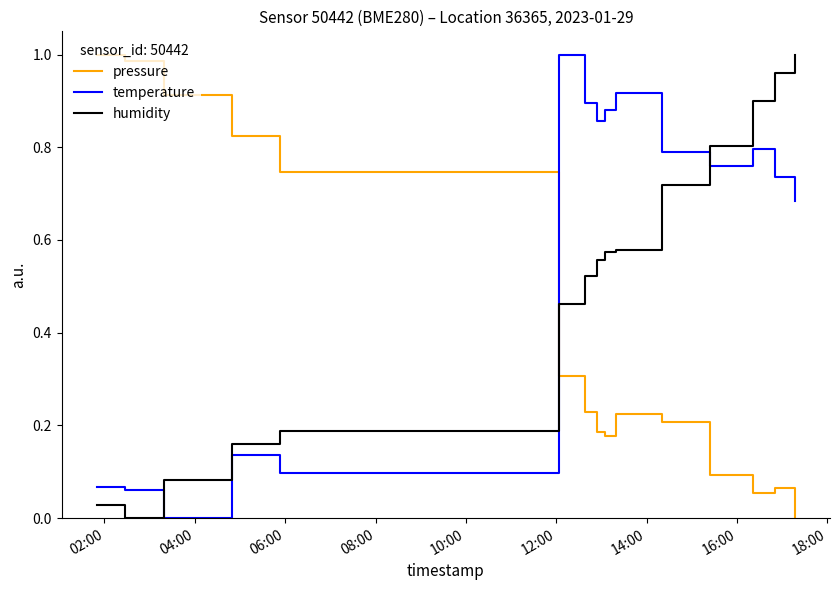

Which series ends up on top after the final intersection of humidity and temperature?

humidity